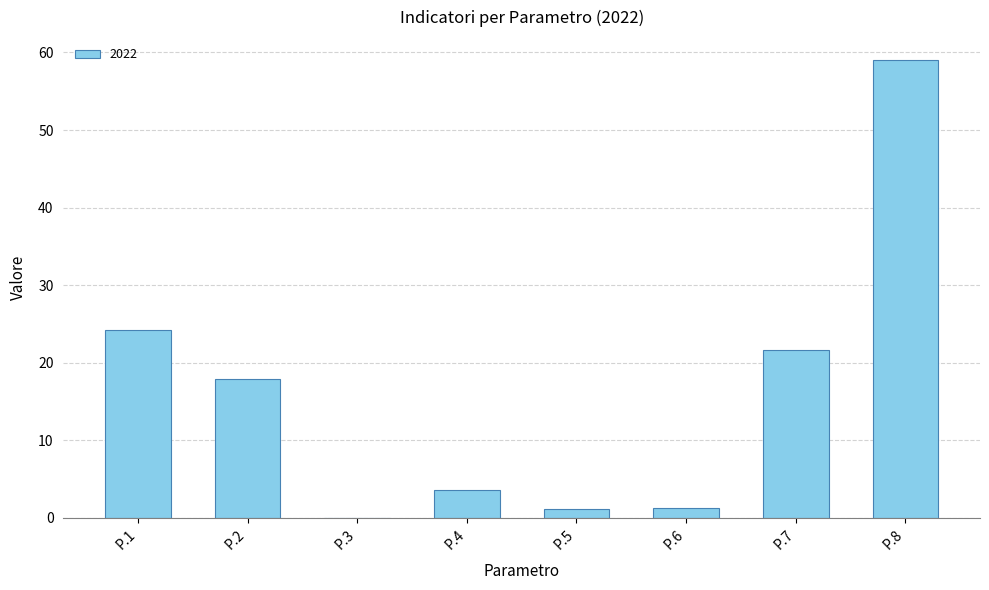

Which has a higher value, P.7 or P.6?

P.7